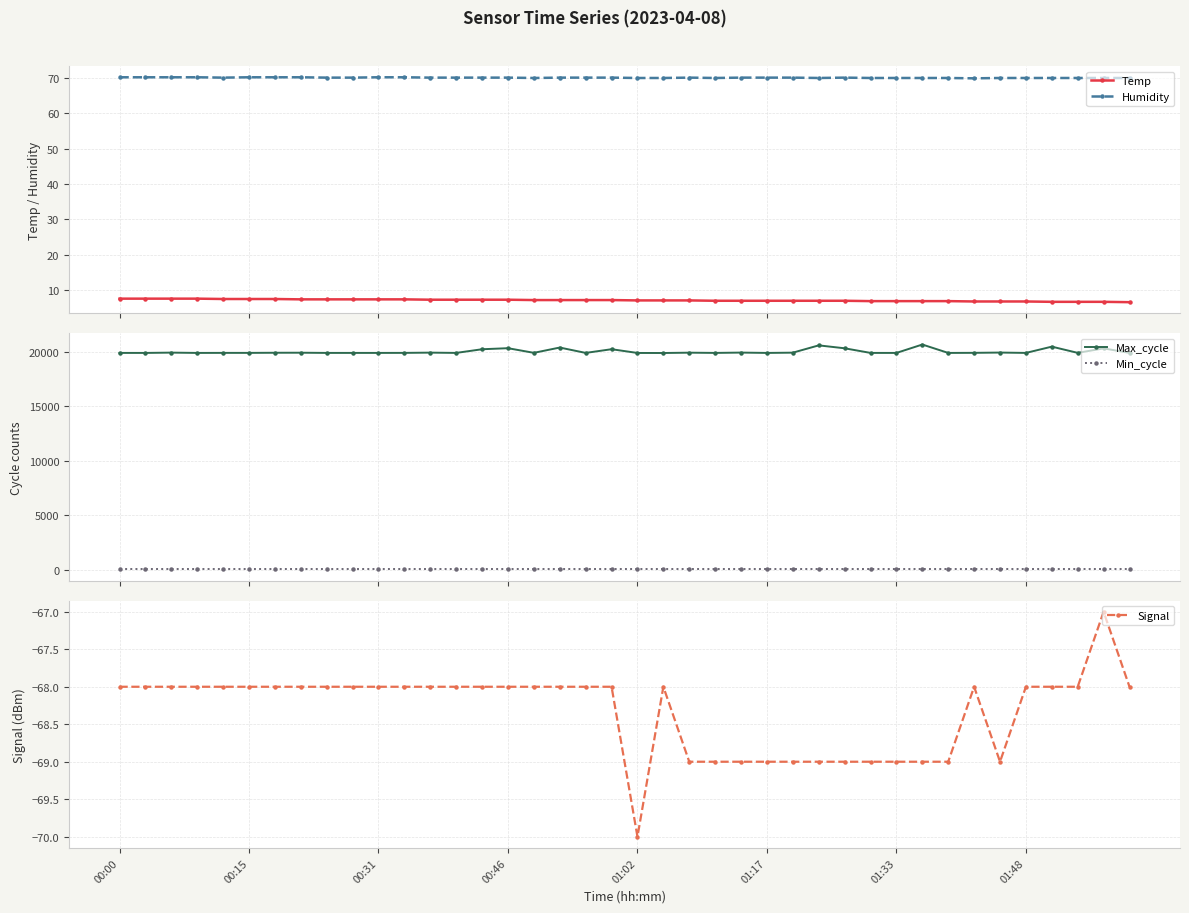

Which category has the lowest value in the Signal series?

01:02